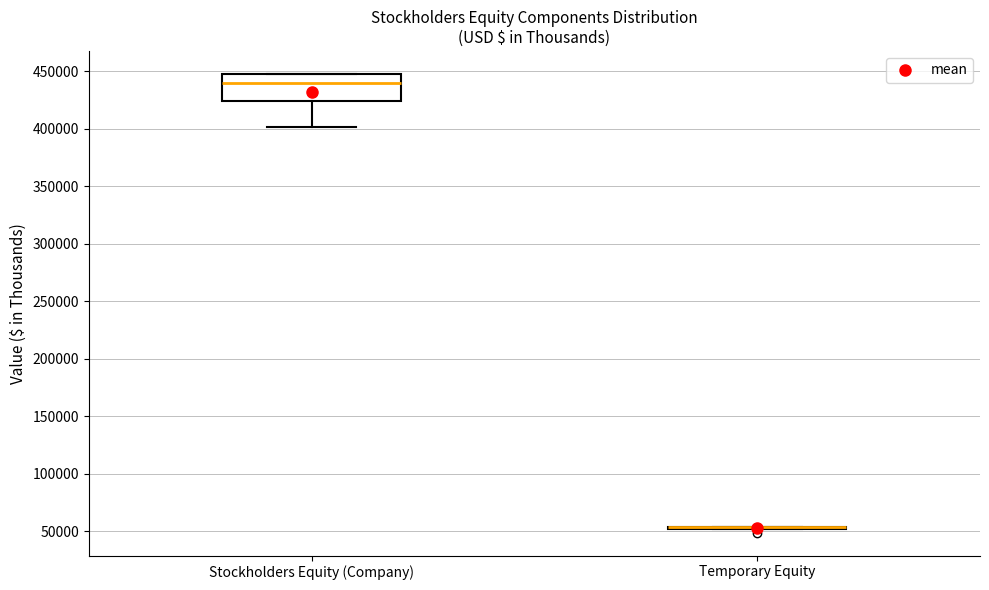

Comparing the boxes themselves (not the whiskers), which one is the tallest?

Stockholders Equity (Company)